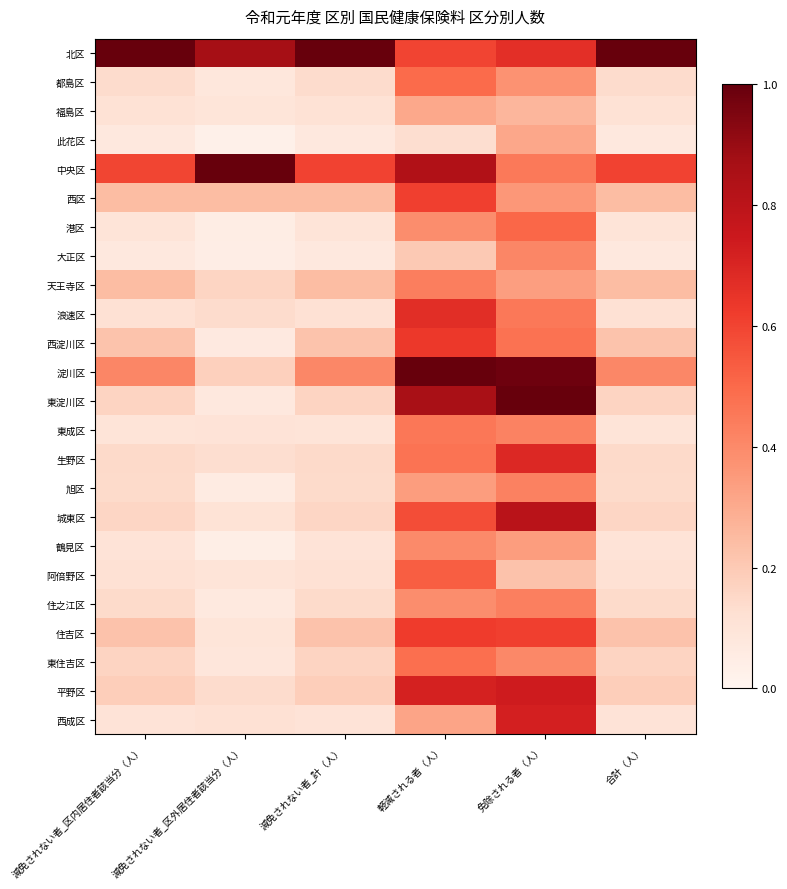

Between 減免されない者_区内居住者該当分（人） and 減免されない者_区外居住者該当分（人）, which series saw the biggest shift?

中央区